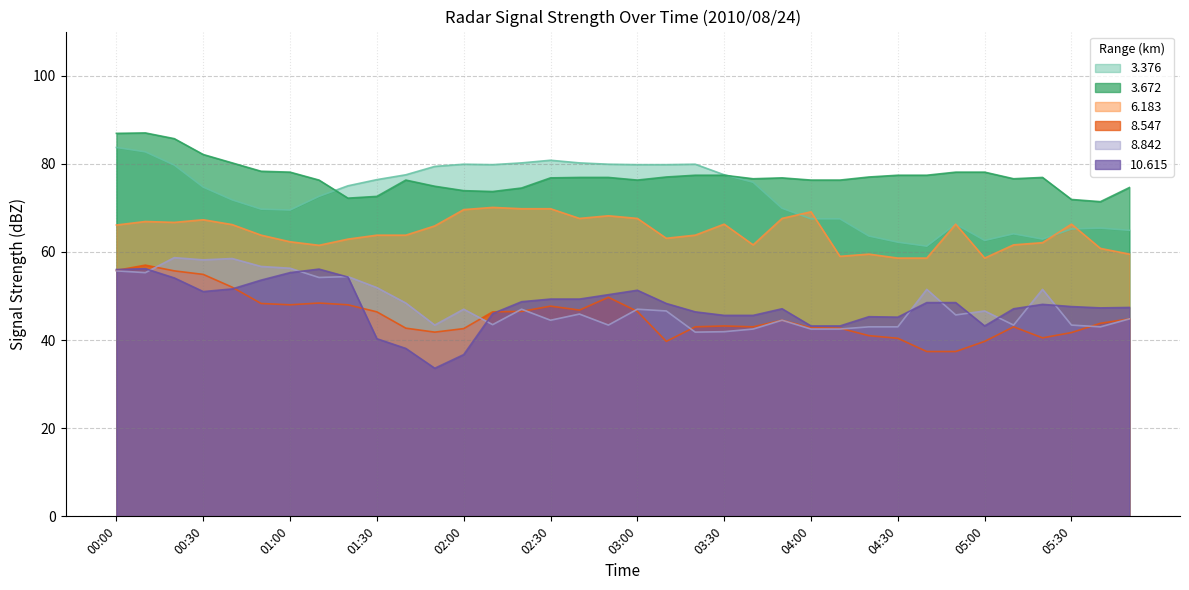

True or false: 8.547 has a value of 48.0 at 01:00.

True